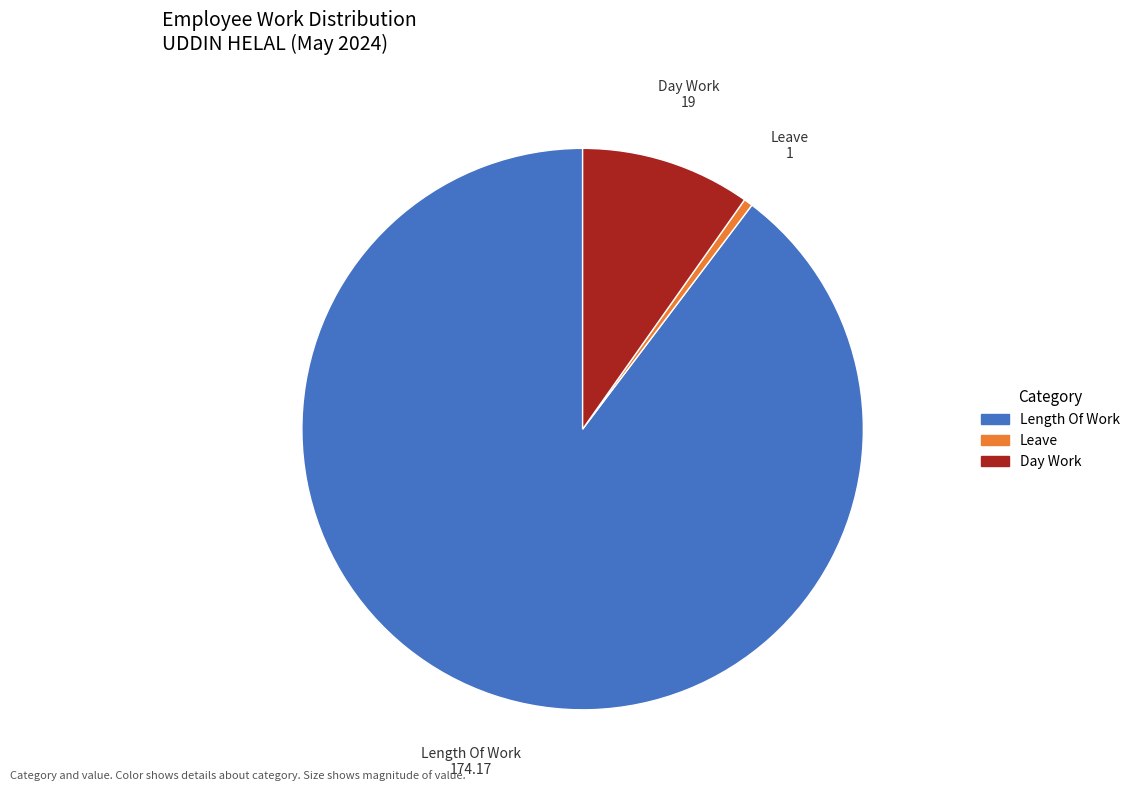

Is there a majority slice in this chart?

Yes